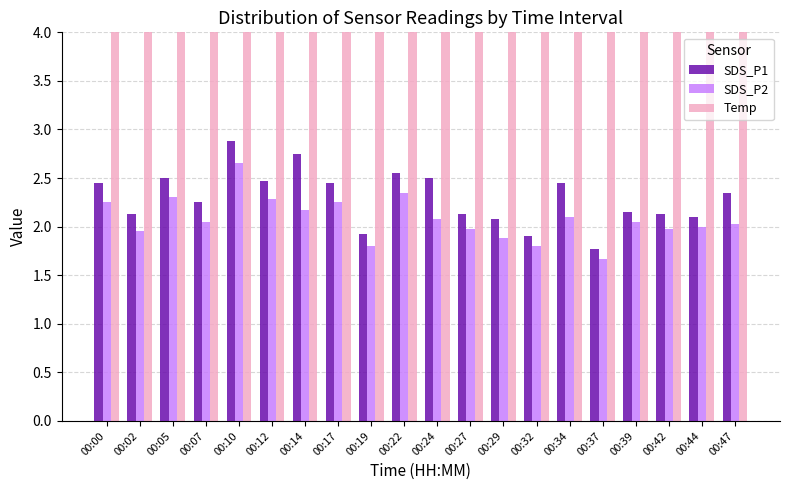

What is the minimum value shown in the chart?

1.7